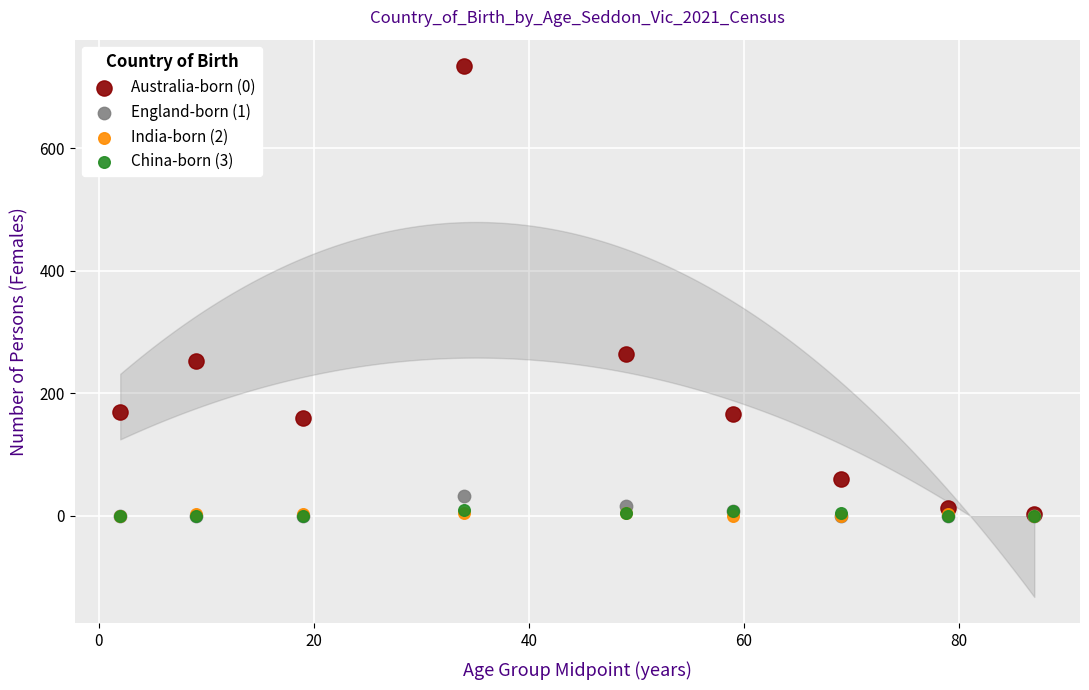

What are all the series names shown in the legend?

Australia-born (0), England-born (1), India-born (2), China-born (3)